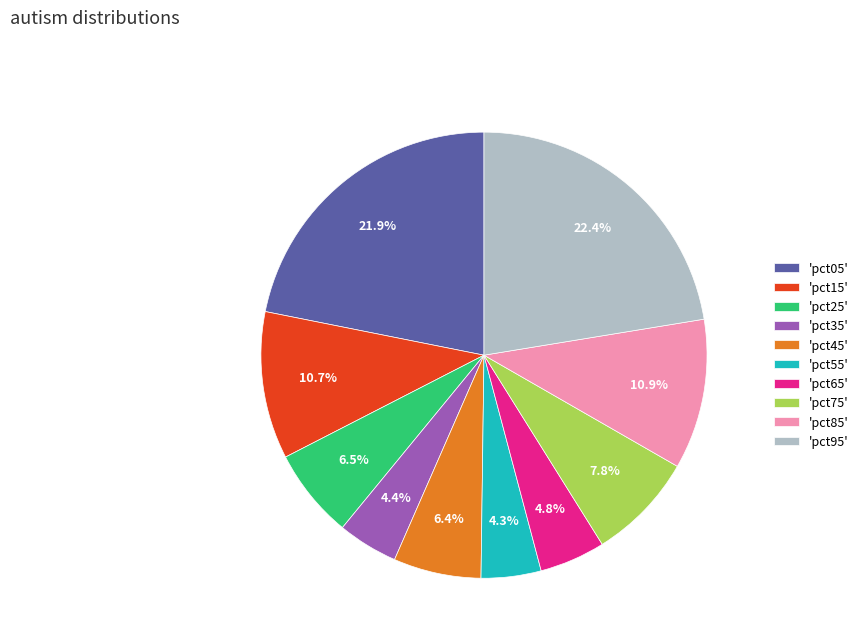

Between 'pct05' and 'pct25', which is larger?

'pct05'